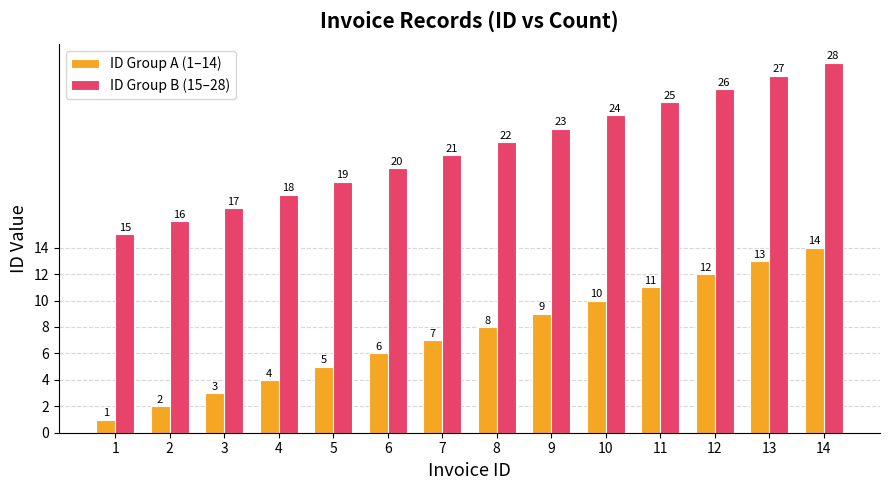

What is the approximate value of ID Group A (1–14) at 9, to the nearest 5?

10